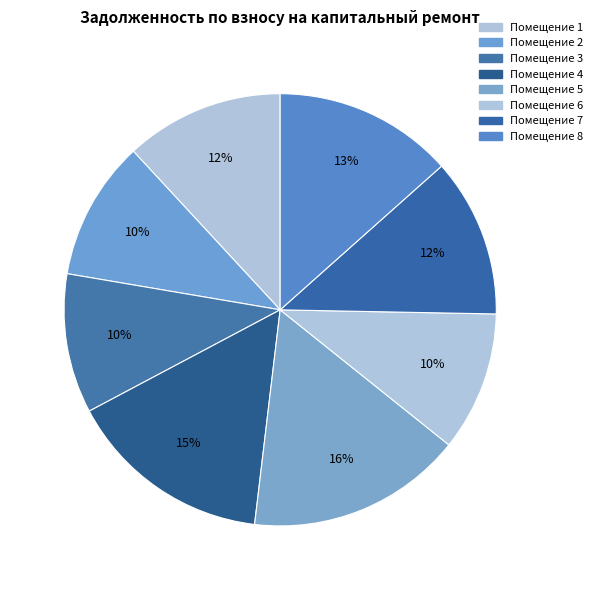

How many segments does this pie chart have?

8